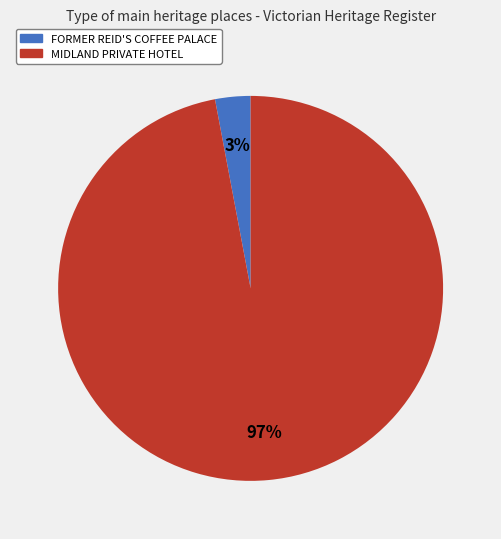

Do MIDLAND PRIVATE HOTEL and FORMER REID'S COFFEE PALACE together represent more than half of the pie?

Yes